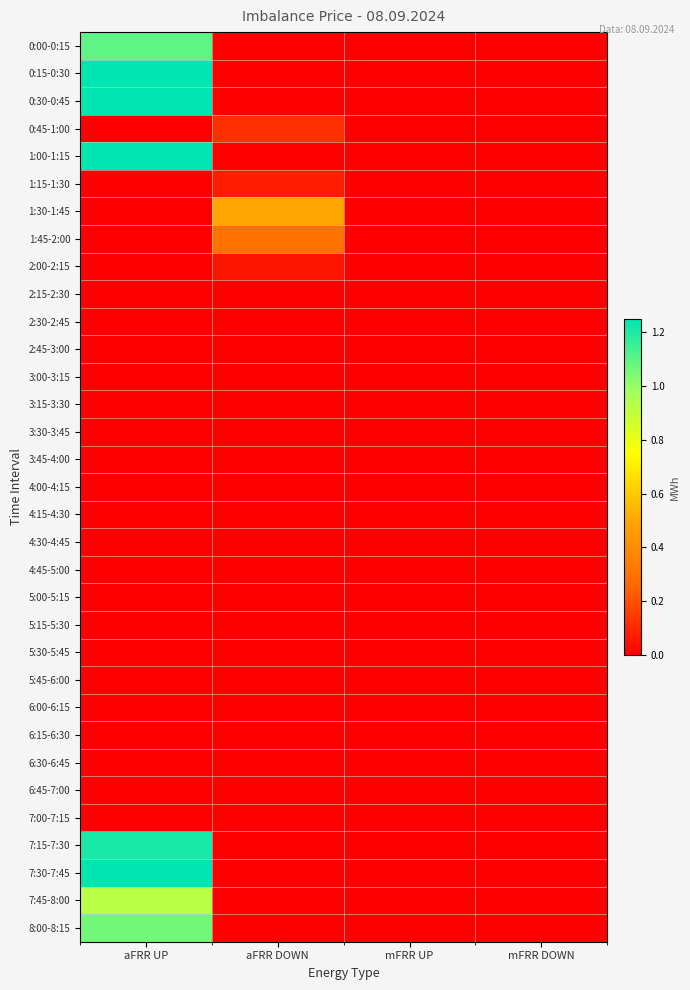

At mFRR DOWN, list the series in order from largest to smallest.

0:00-0:15, 0:15-0:30, 0:30-0:45, 0:45-1:00, 1:00-1:15, 1:15-1:30, 1:30-1:45, 1:45-2:00, 2:00-2:15, 2:15-2:30, 2:30-2:45, 2:45-3:00, 3:00-3:15, 3:15-3:30, 3:30-3:45, 3:45-4:00, 4:00-4:15, 4:15-4:30, 4:30-4:45, 4:45-5:00, 5:00-5:15, 5:15-5:30, 5:30-5:45, 5:45-6:00, 6:00-6:15, 6:15-6:30, 6:30-6:45, 6:45-7:00, 7:00-7:15, 7:15-7:30, 7:30-7:45, 7:45-8:00, 8:00-8:15